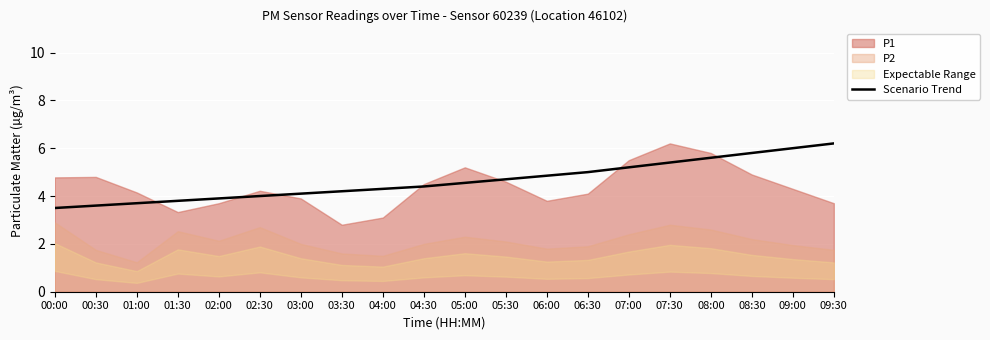

What position from the left is 05:30?

12